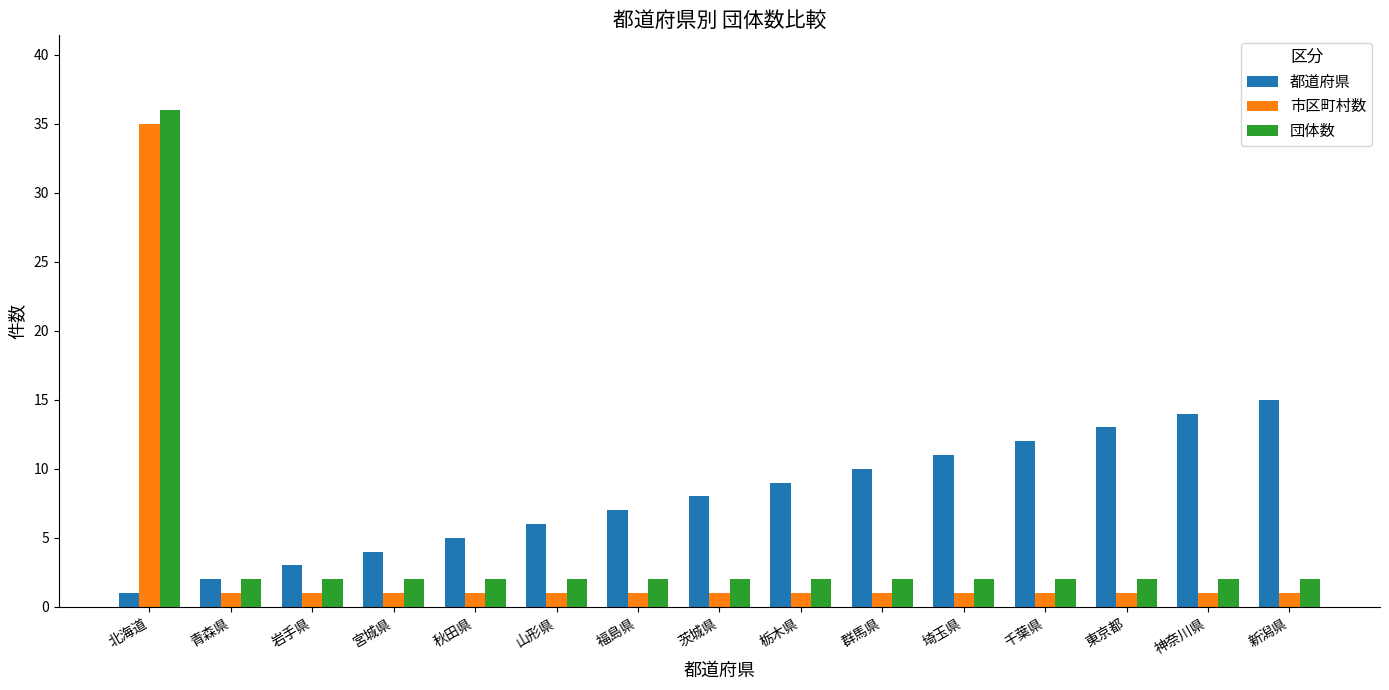

What is the total value across all series at 東京都?

16